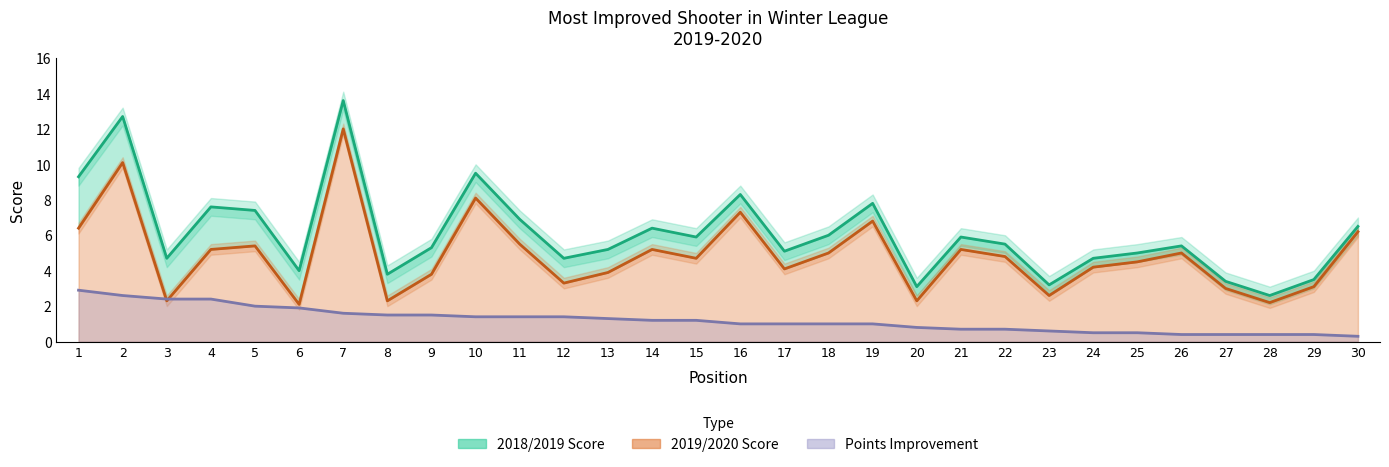

The value of 2018/2019 at 13 is 5.2. True or false?

True